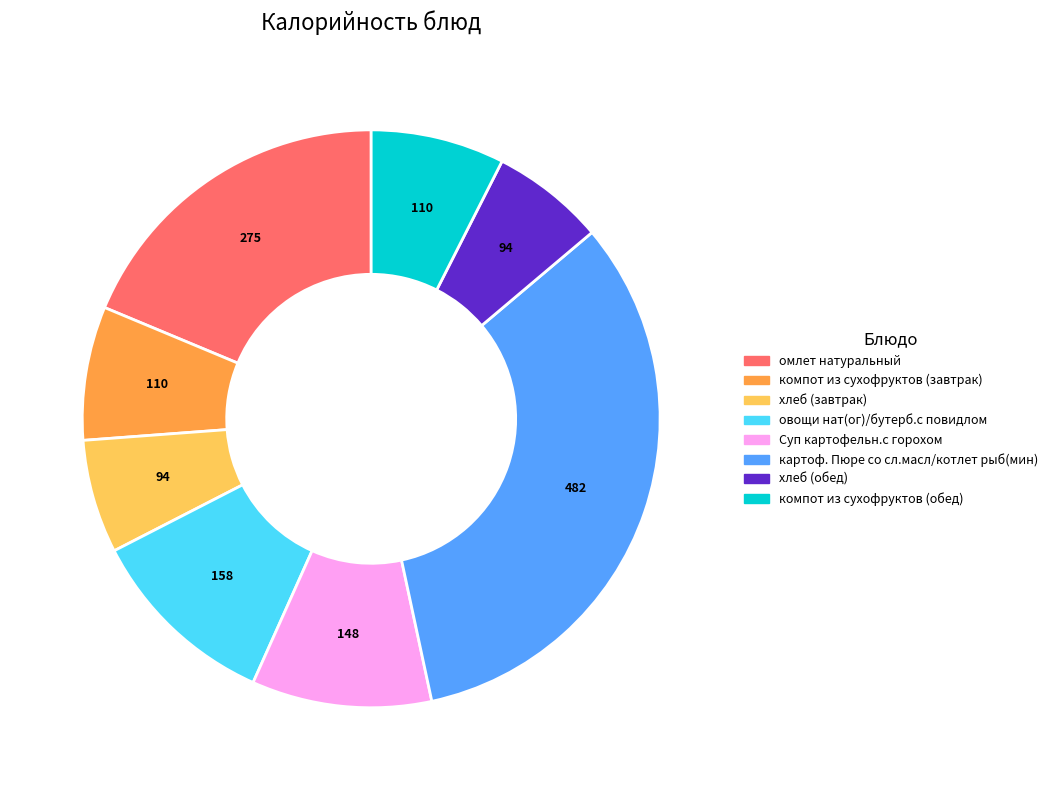

The картоф. Пюре со сл.масл/котлет рыб(мин) slice represents 47% of the pie. True or false?

False